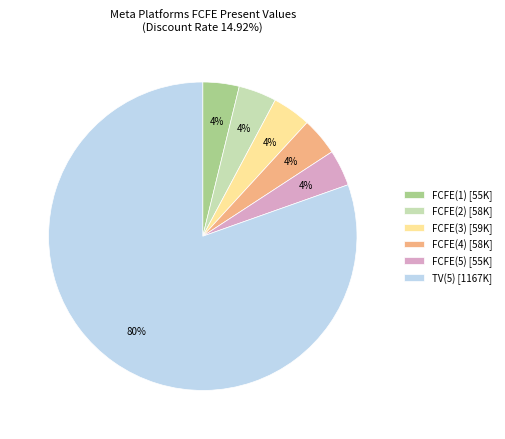

The FCFE(2) slice represents 12% of the pie. True or false?

False